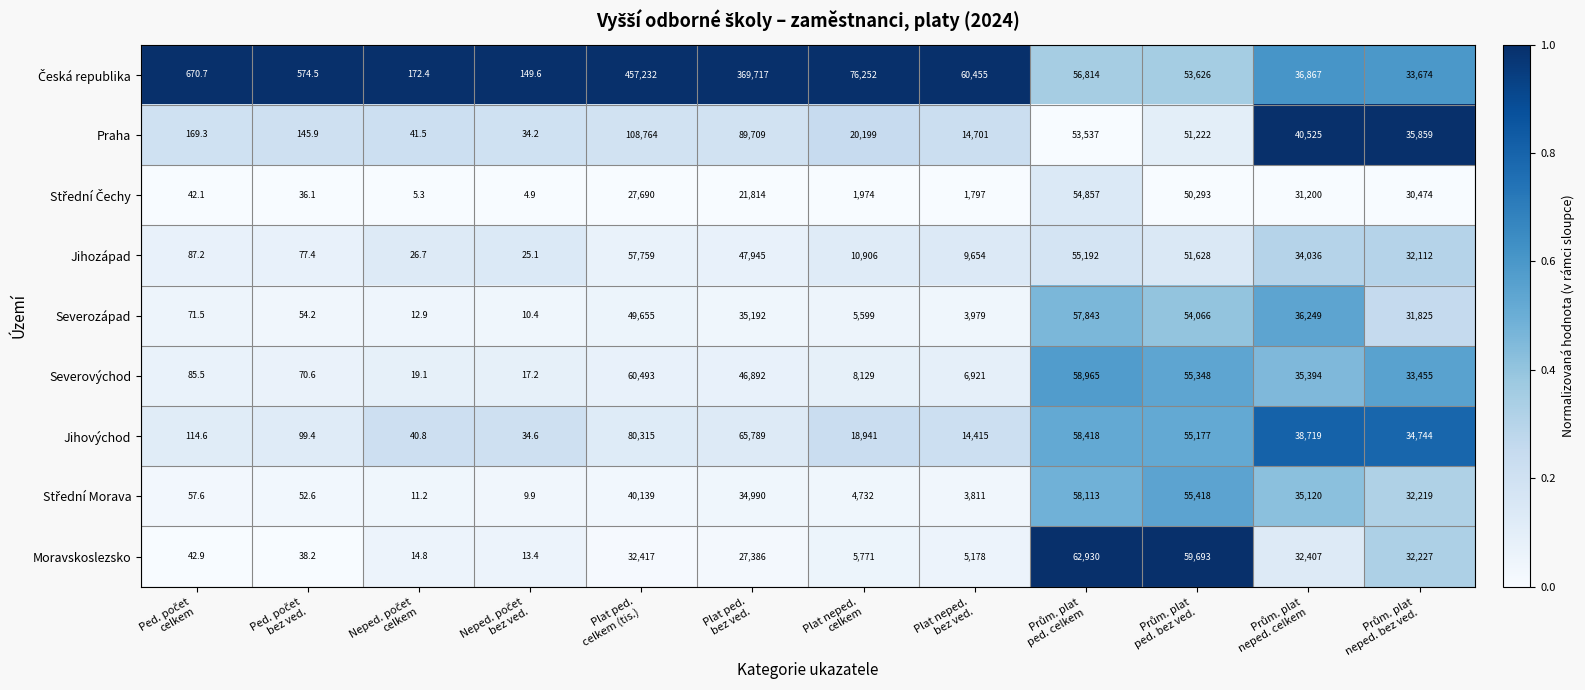

What is the minimum value for Praha?

34.2